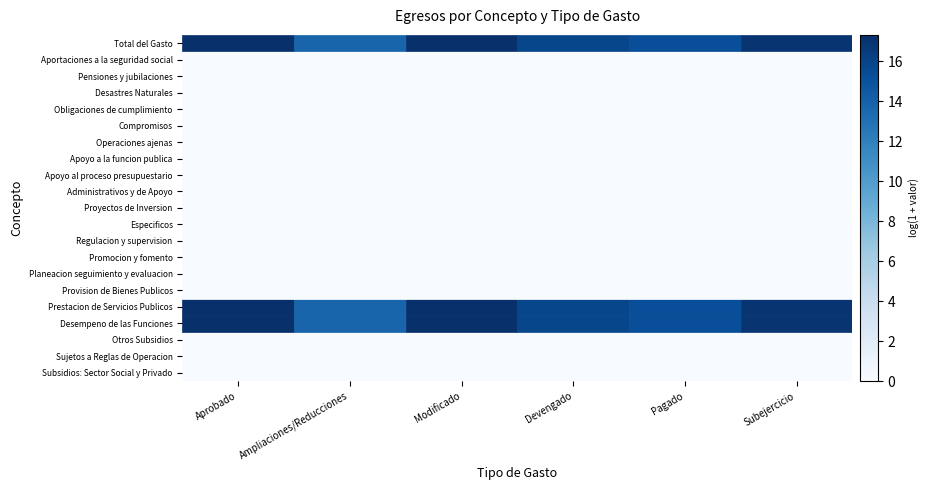

At Pagado, list the series in order from largest to smallest.

Desastres Naturales, Obligaciones de cumplimiento, Subsidios: Sector Social y Privado, Total del Gasto, Aportaciones a la seguridad social, Pensiones y jubilaciones, Compromisos, Operaciones ajenas, Apoyo a la funcion publica, Apoyo al proceso presupuestario, Administrativos y de Apoyo, Proyectos de Inversion, Especificos, Regulacion y supervision, Promocion y fomento, Planeacion seguimiento y evaluacion, Provision de Bienes Publicos, Prestacion de Servicios Publicos, Desempeno de las Funciones, Otros Subsidios, Sujetos a Reglas de Operacion